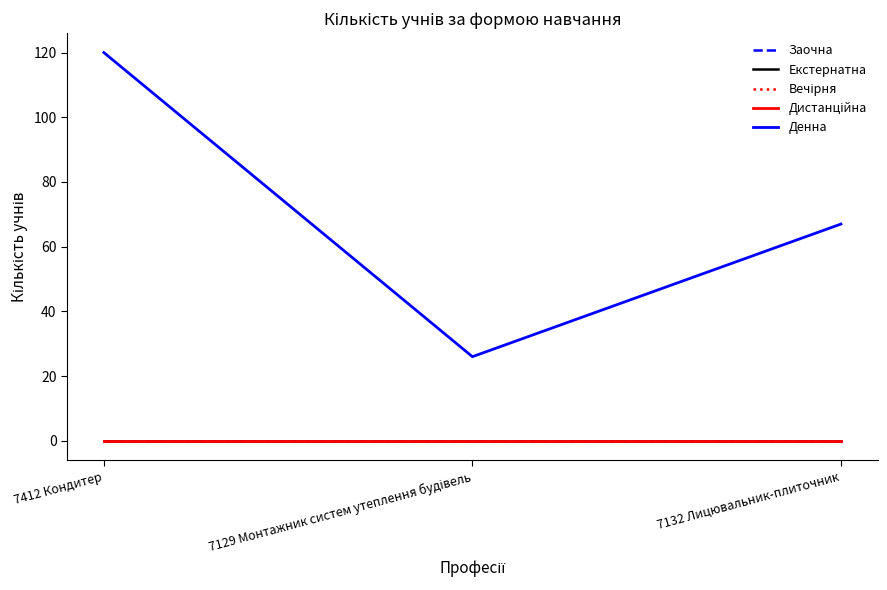

Is this an area chart (filled region under the line)?

No